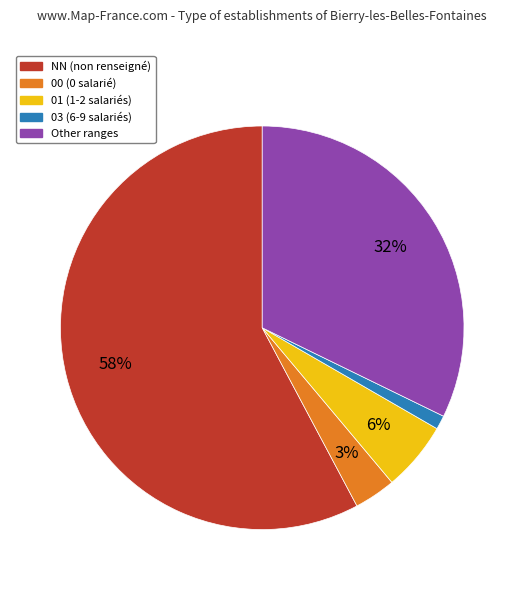

To the nearest percent, what is the average slice percentage?

20%